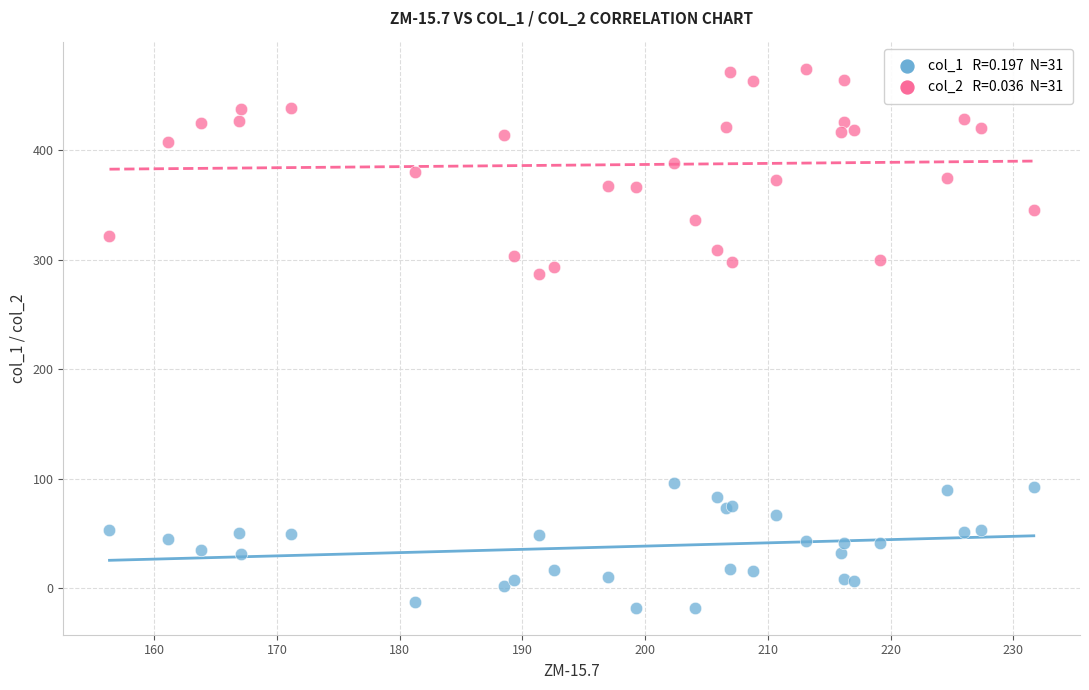

Across all series, what Y value is closest to 227?

287.1